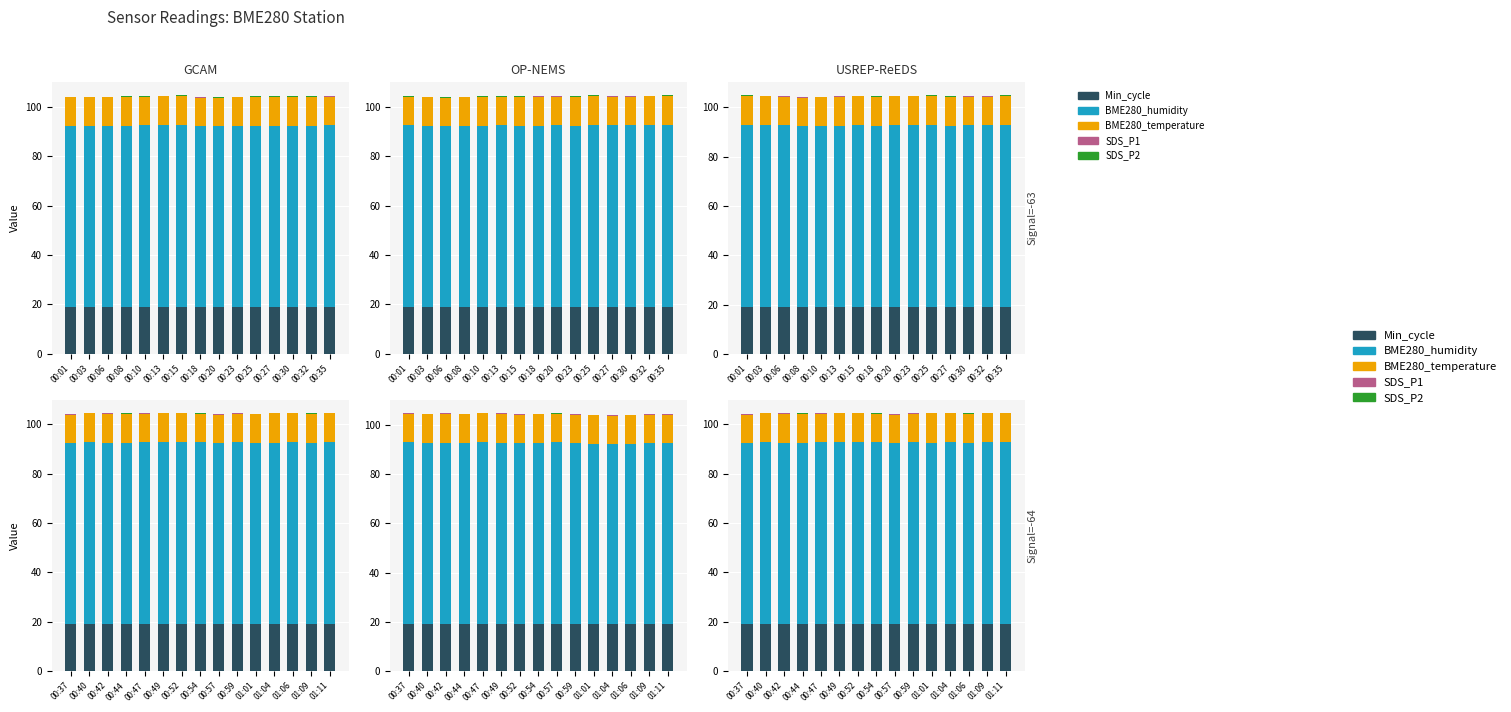

How many groups of bars are there?

15